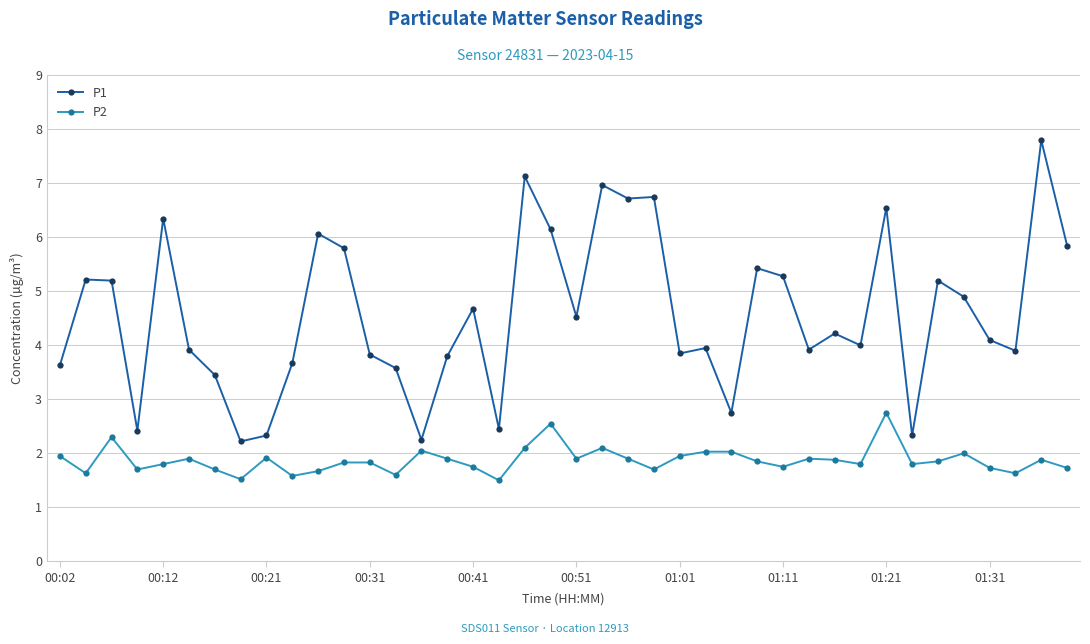

Does the chart display data point markers on the line(s)?

Yes